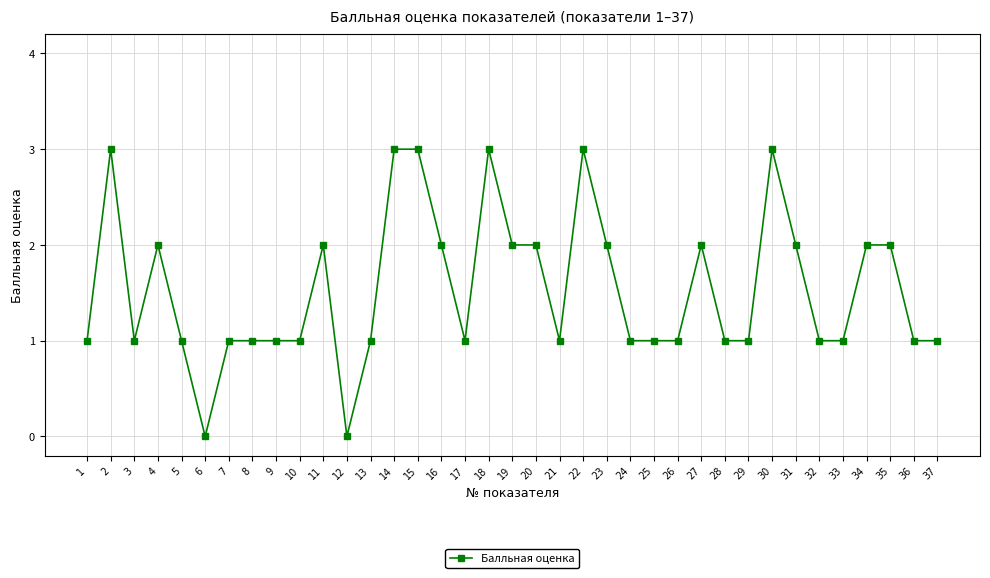

How many distinct data groups are displayed?

1